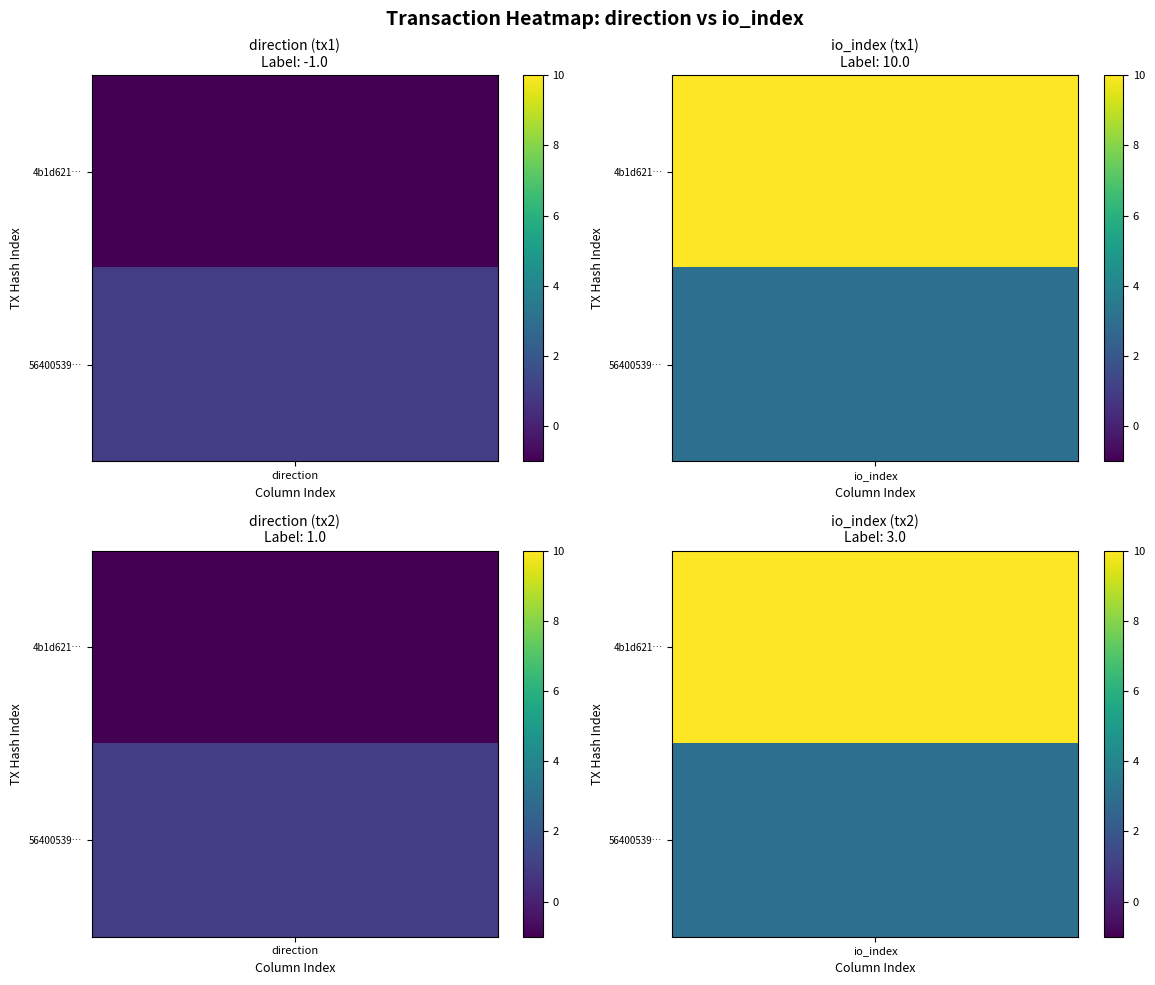

Is it true that 56400539236993296eb97cafb6ecdee0c84f2d7 equals 1 at 1?

False